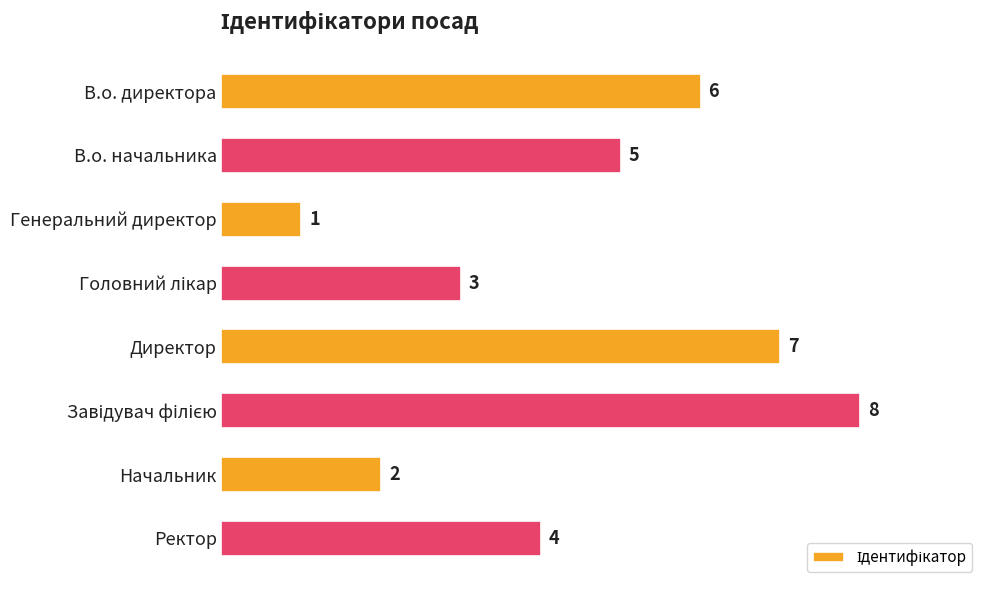

What is the sum of all values?

36